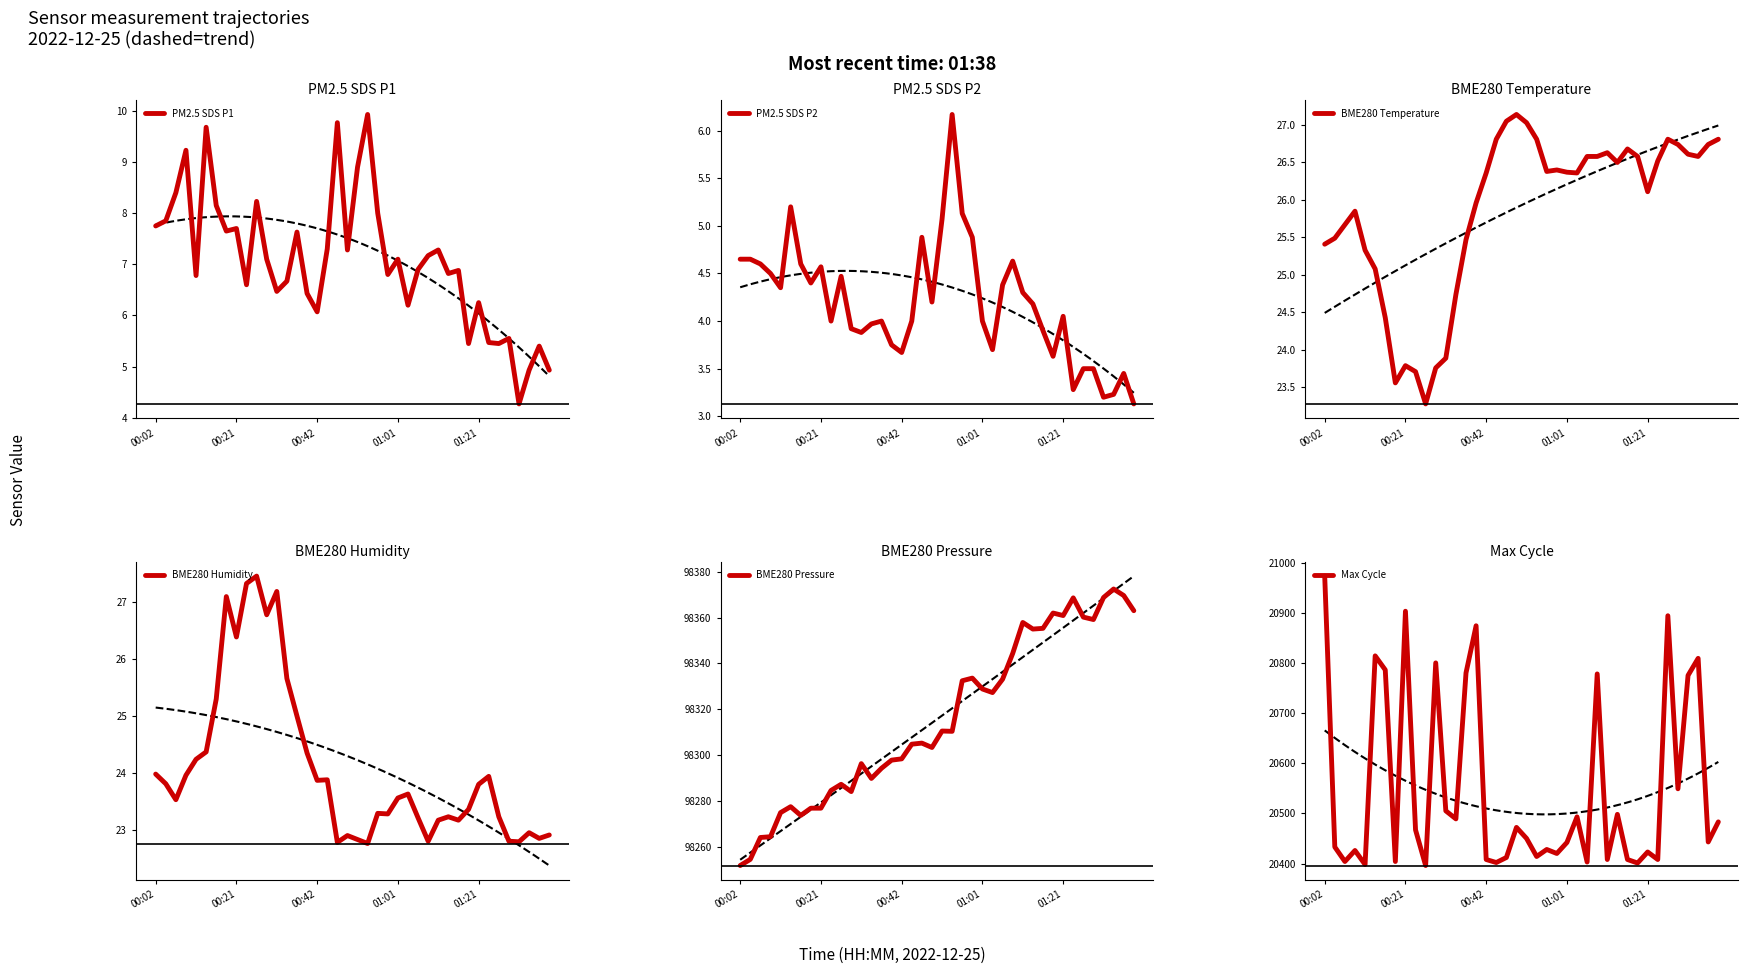

Is it true that PM2.5 SDS P1 equals 2.5 at 13?

False